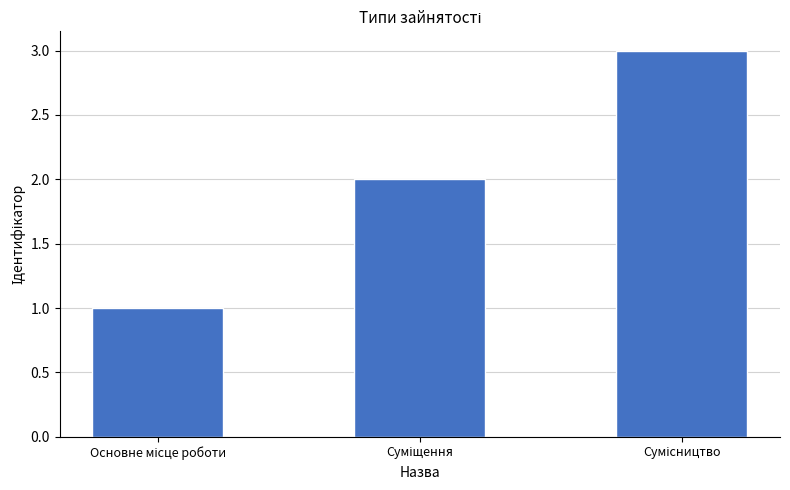

Reading left to right, transcribe all the data shown in this chart.

1	2	3